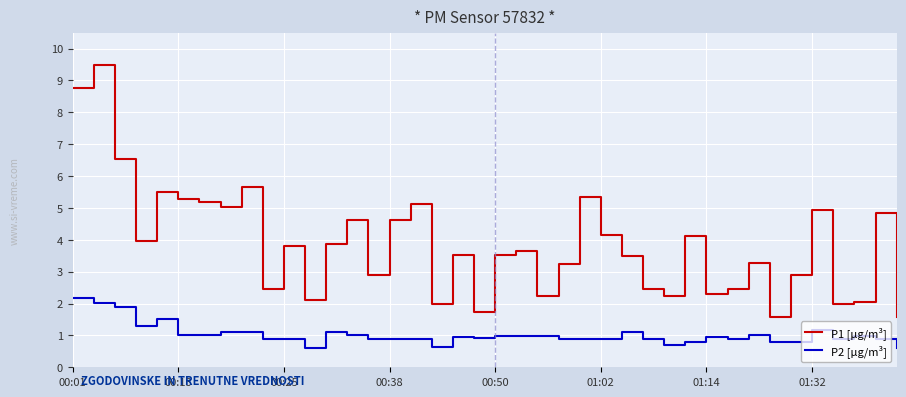

What is the difference between the maximum and minimum values in the P1 [µg/m³] series?

7.9